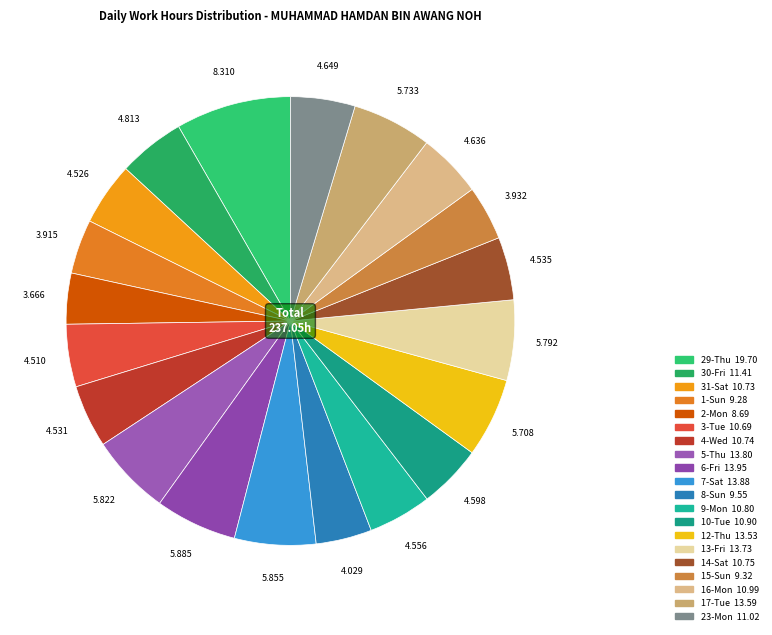

Which has a higher value, 31-Sat or 15-Sun?

31-Sat